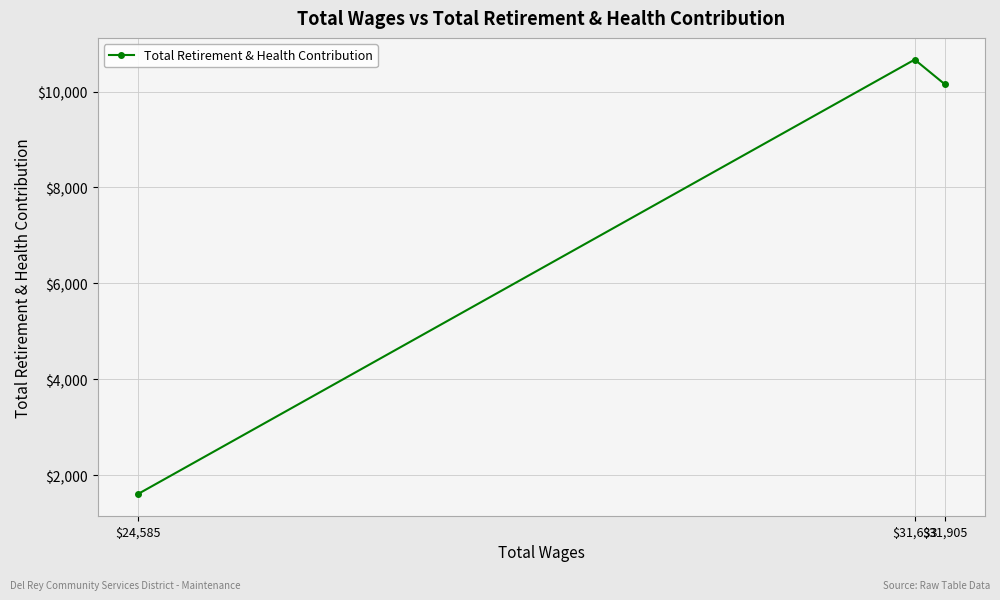

How many data points are less than 10154?

1